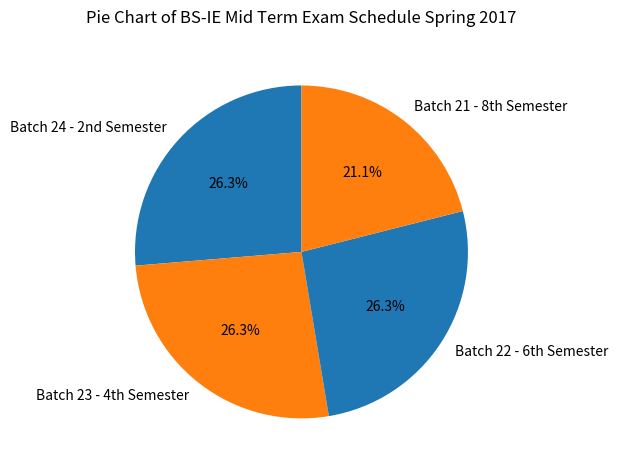

What is the smallest slice in the pie chart?

Batch 21 - 8th Semester